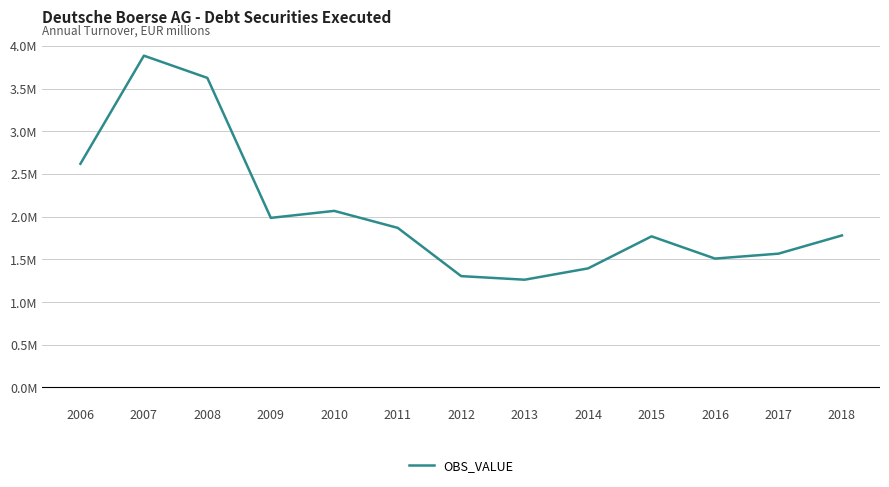

True or false: the data shows 352746.8 at 2012.

False